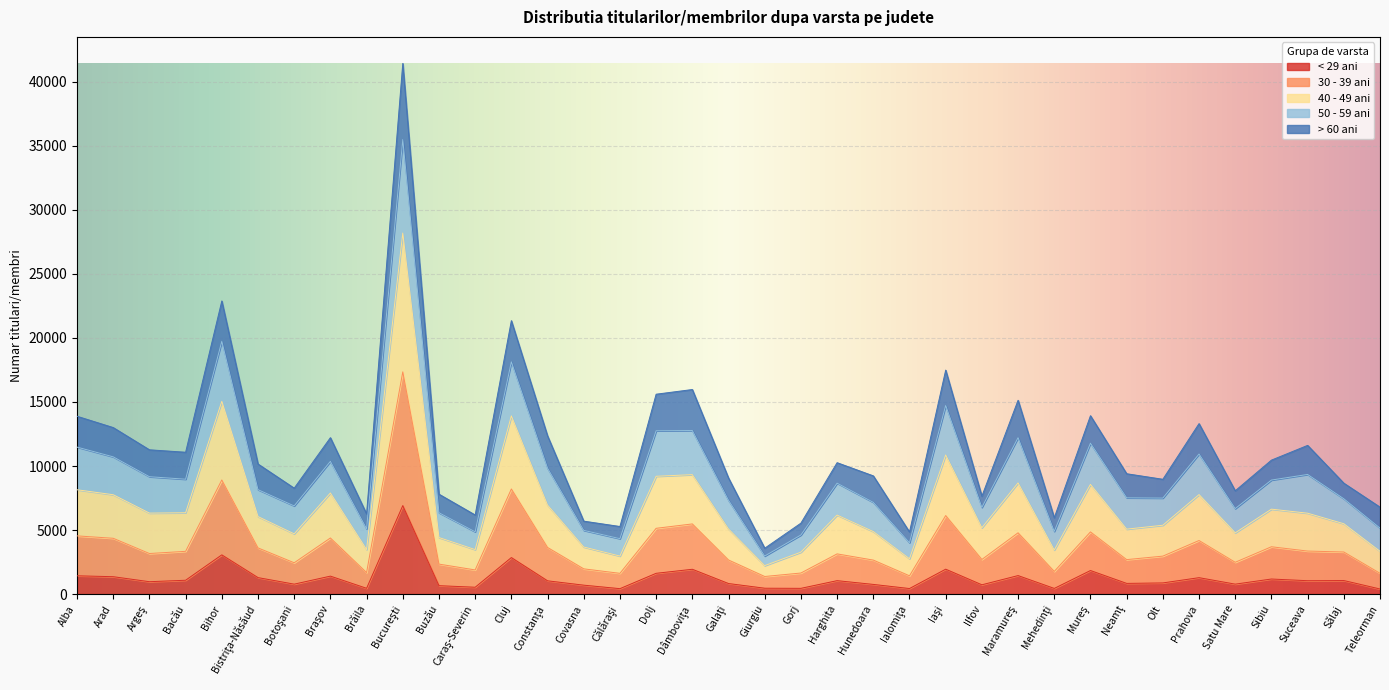

What are all the series names shown in the legend?

< 29 ani, 30 - 39 ani, 40 - 49 ani, 50 - 59 ani, > 60 ani